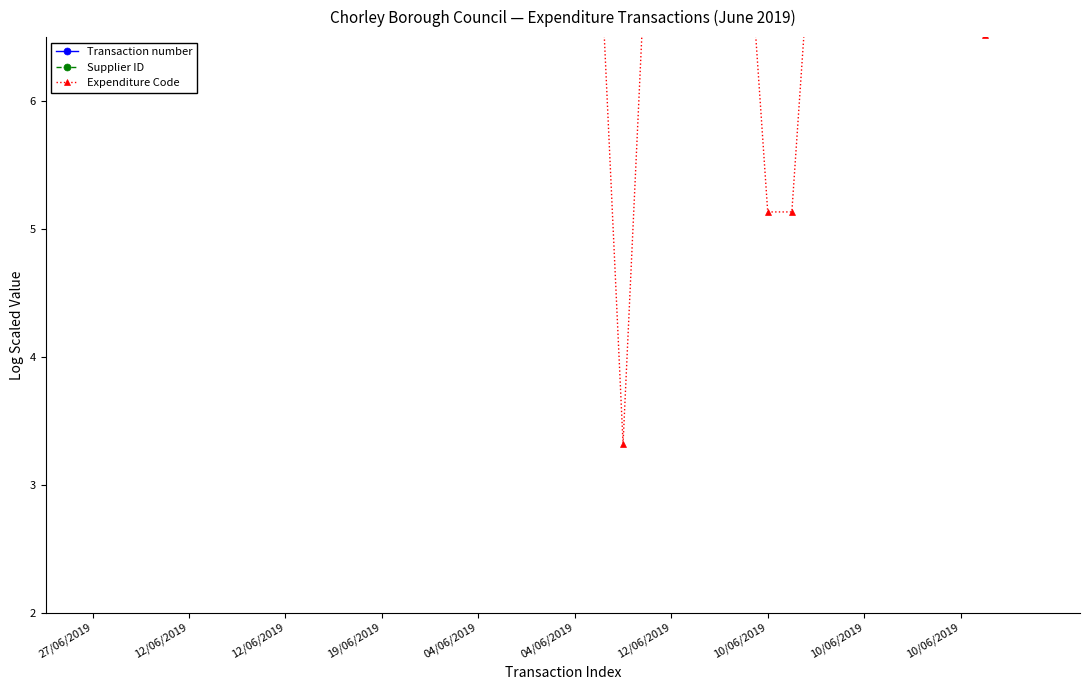

List the series in order of their peak value, lowest first.

Transaction number, Supplier ID, Expenditure Code